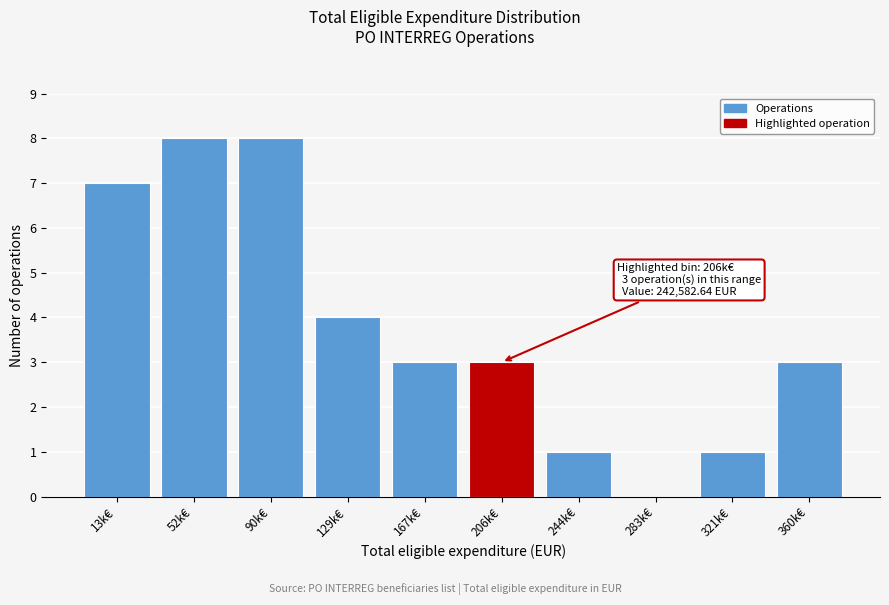

Reading left to right, list all the values displayed in this chart.

13k€=7	52k€=8	90k€=8	129k€=4	167k€=3	206k€=3	244k€=1	283k€=0	321k€=1	360k€=3